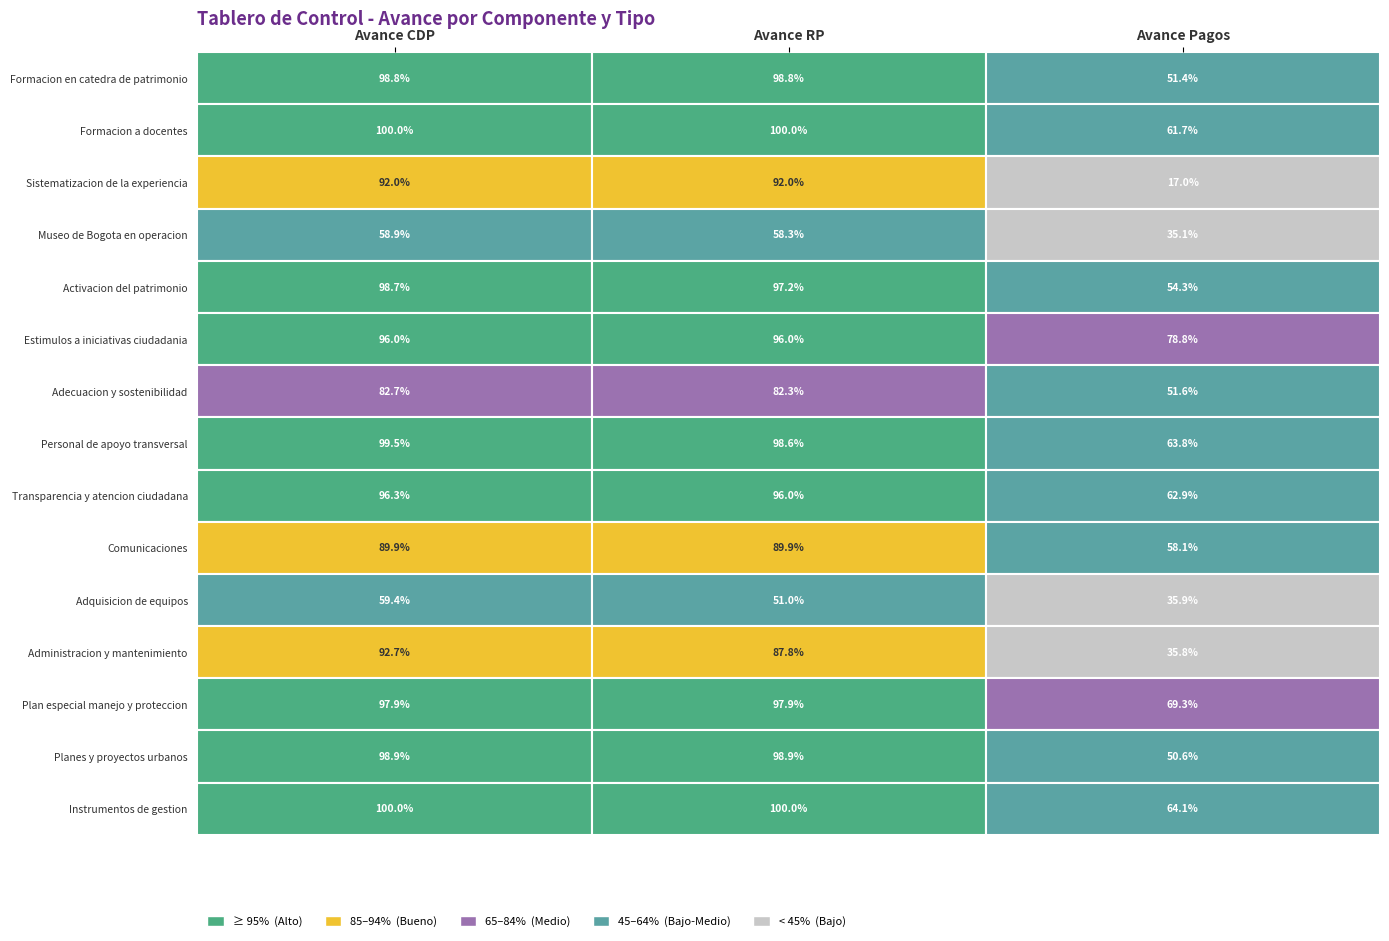

What is the average value of the Adquisicion de equipos series?

0.5